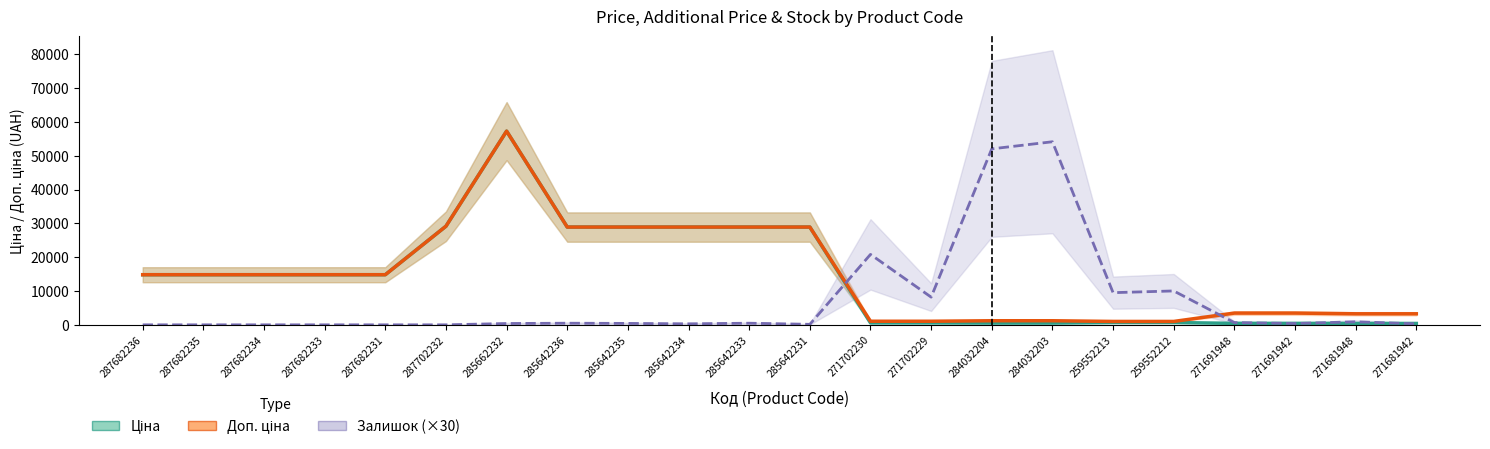

The Залишок (×30) series shows 236.5 at 271691942. True or false?

False